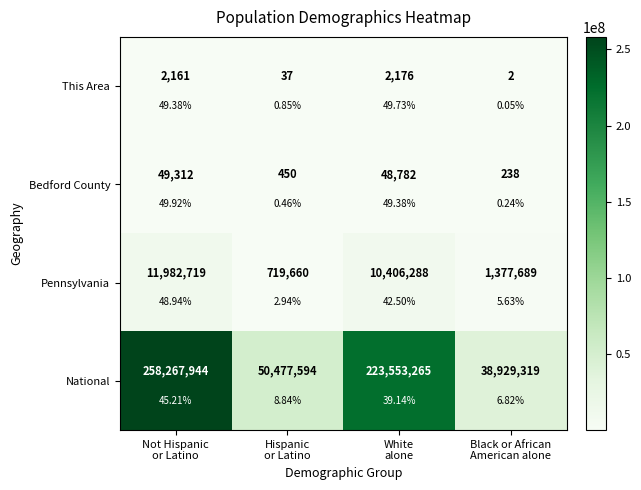

What is the difference between the highest and lowest values at Not Hispanic
or Latino?

258265783